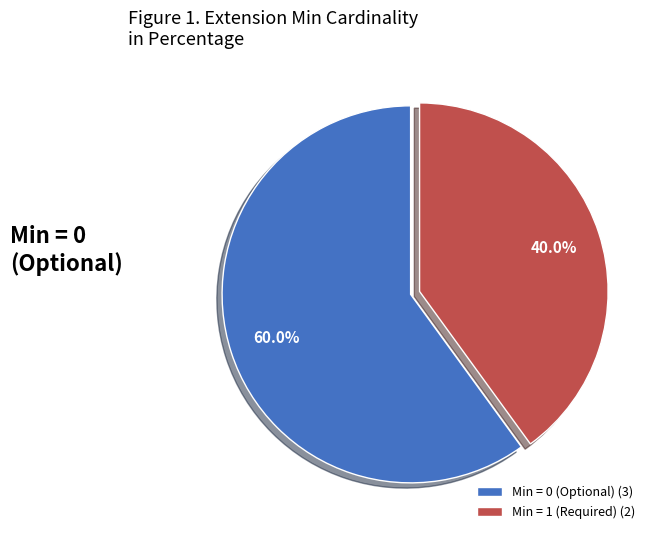

What is the smallest slice in the pie chart?

Min = 1 (Required) (2)